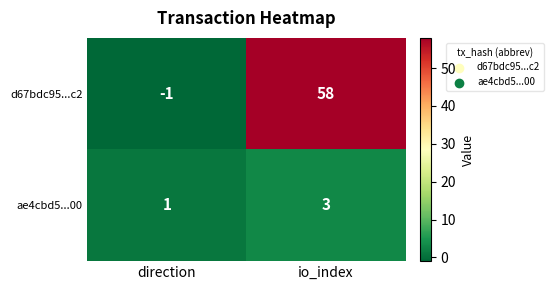

Which series has the largest range (max minus min)?

d67bdc95...c2